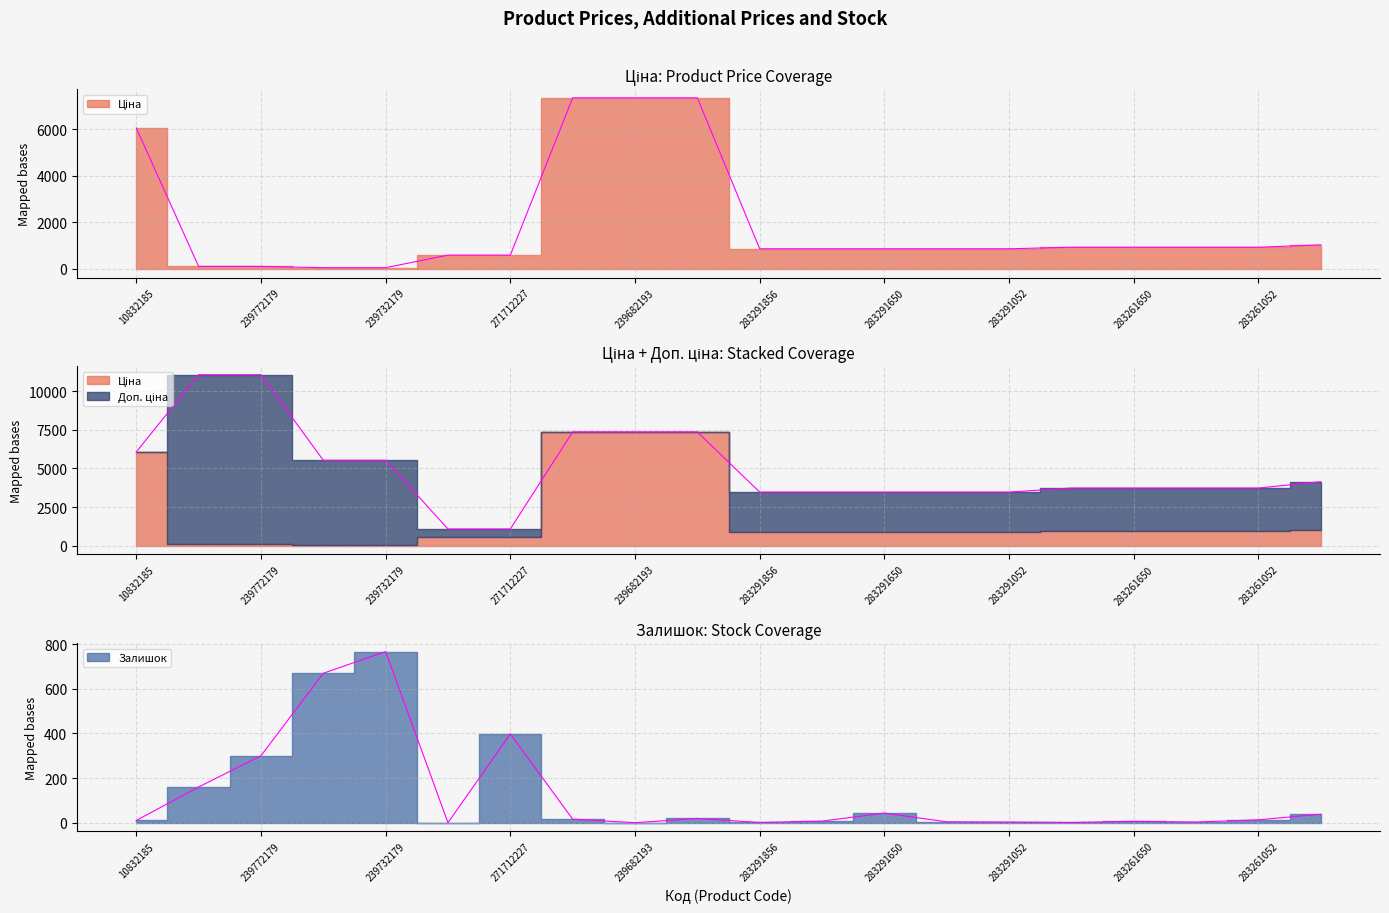

What value does the Залишок series have at 239682179?

19.0